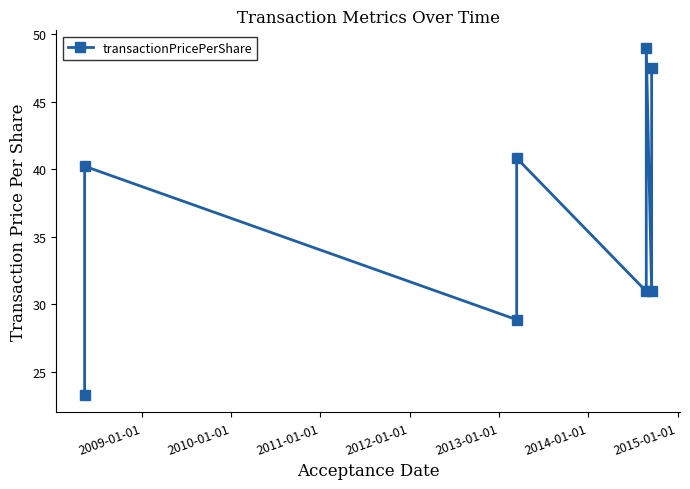

What is the average value?

36.4